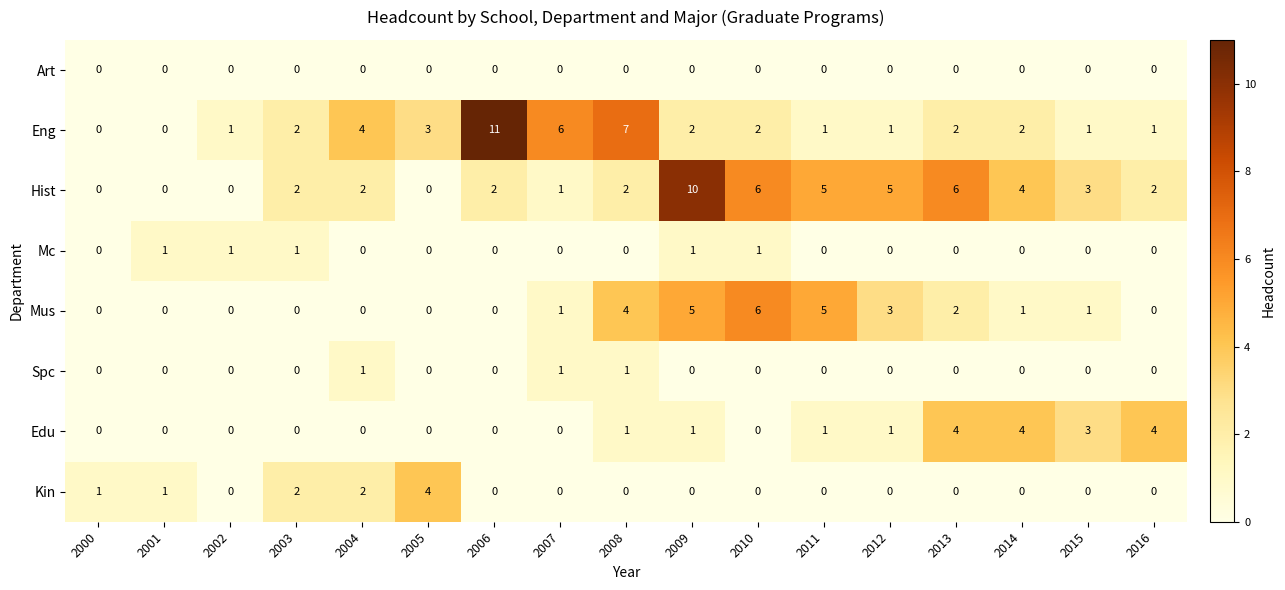

Which series has the largest range (max minus min)?

Eng